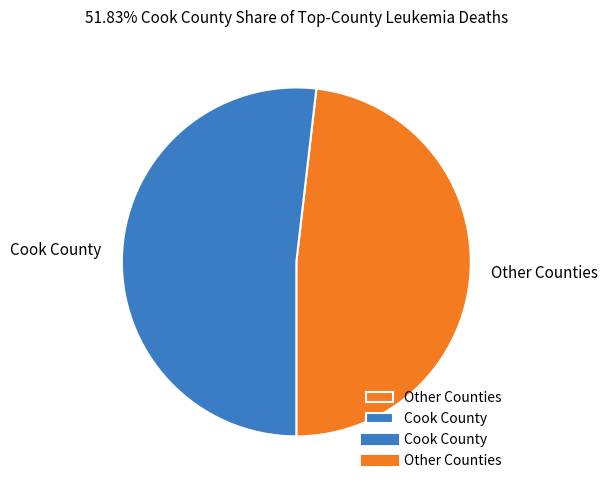

What is the ratio of the value at Other Counties to the value at Cook County?

0.9